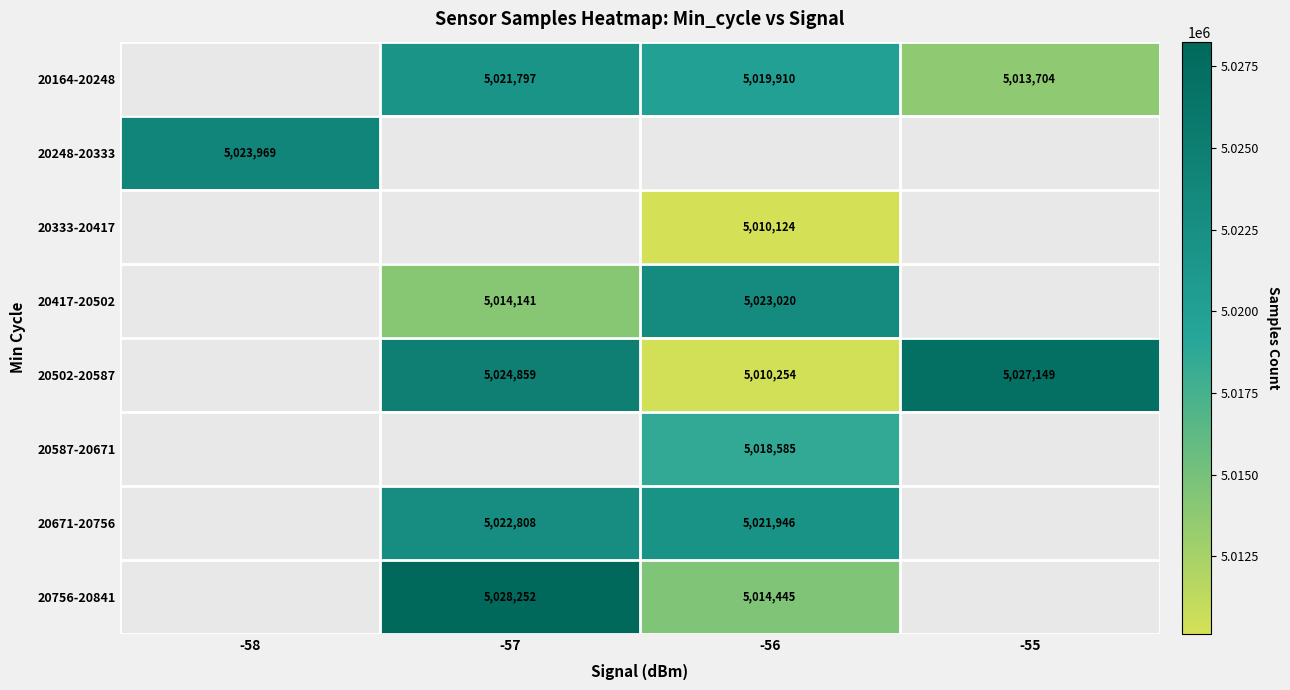

Between -55 and -58, which is larger?

-58